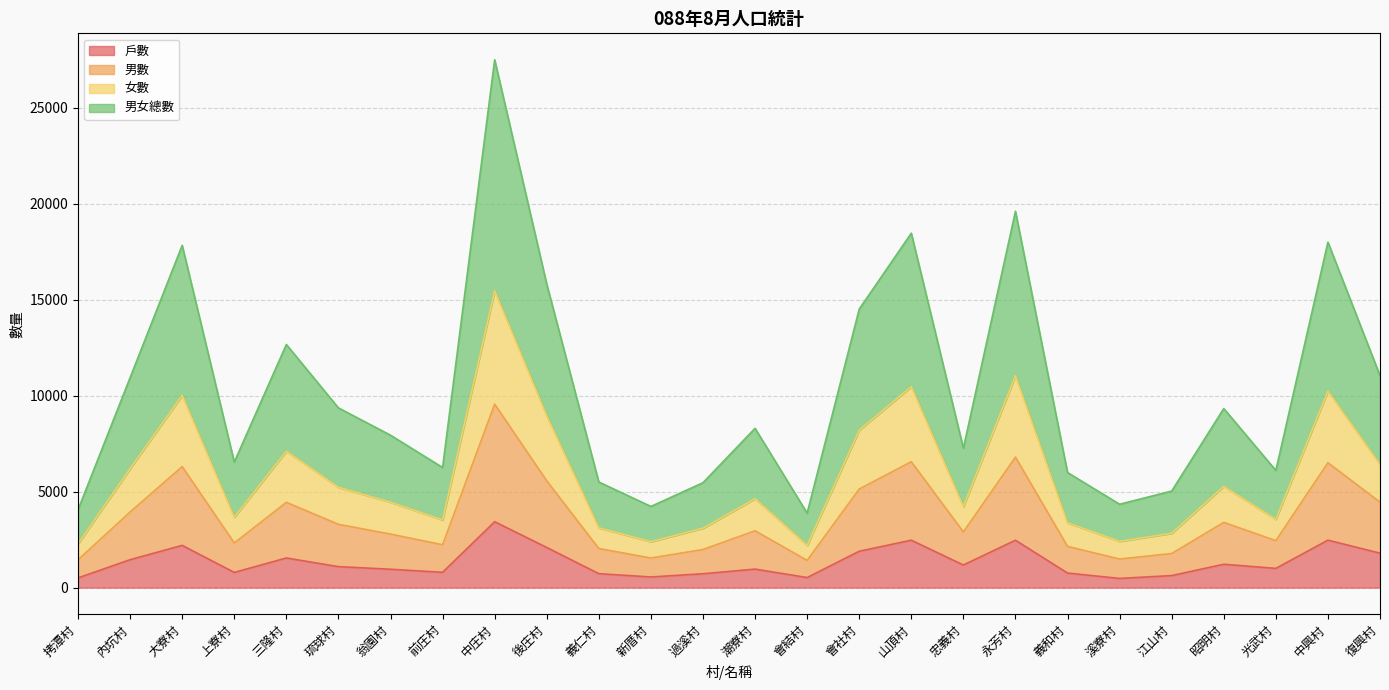

At which label is 女數 closest to 8838?

後庄村